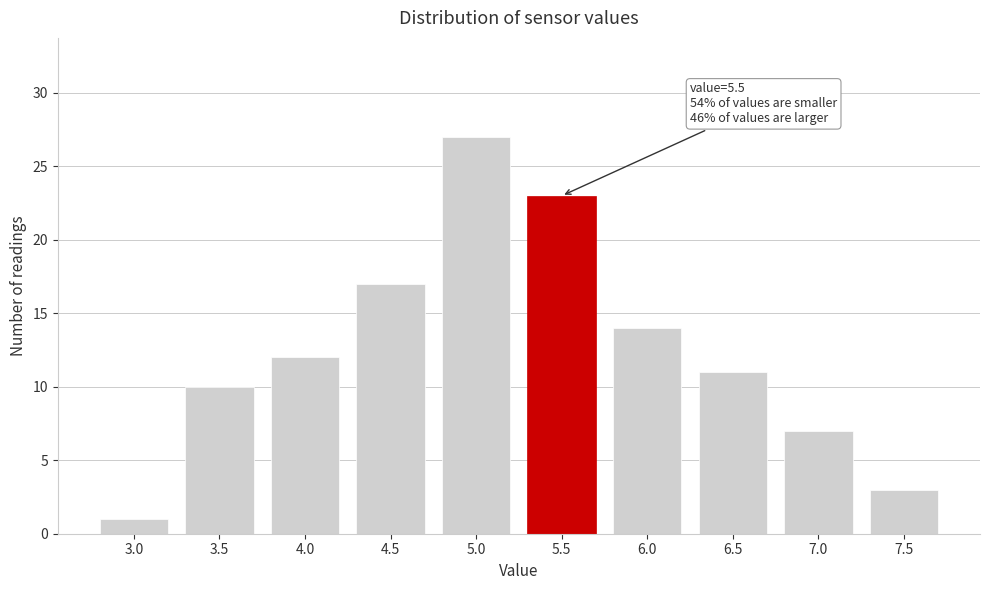

Reading left to right, transcribe all the data shown in this chart.

1	10	12	17	27	23	14	11	7	3